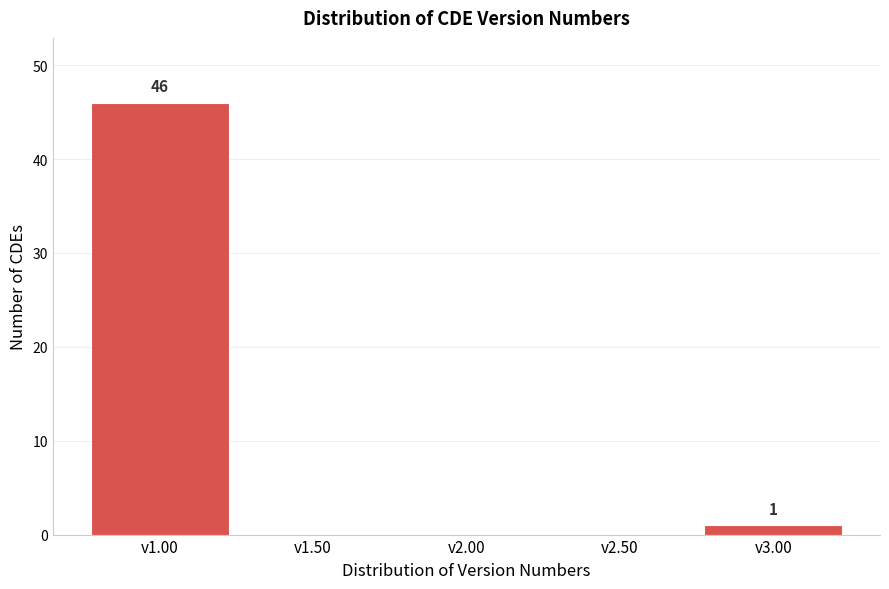

Reading right to left, what are all the values shown in this chart?

v3.00=1	v2.50=0	v2.00=0	v1.50=0	v1.00=46